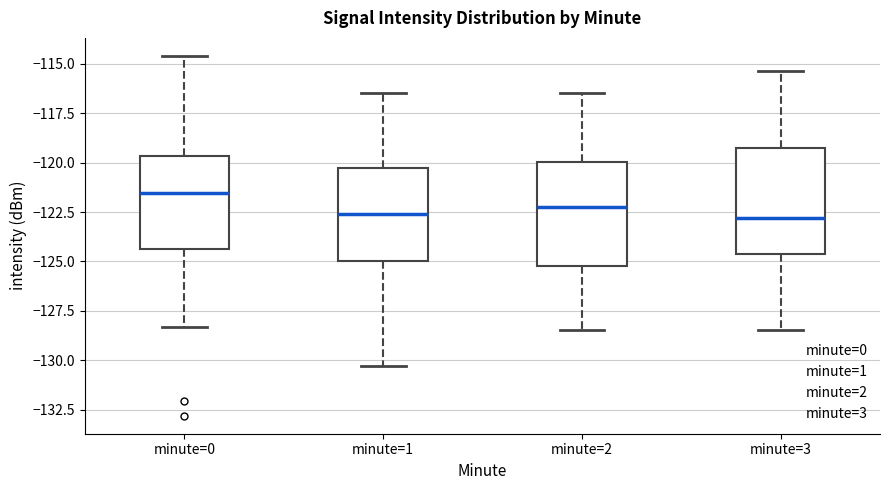

Reading left to right, transcribe this box plot: for each box, give where its median line is, the range the box spans, and where its two whiskers end, as read against the y-axis. The values are not printed on the chart, so give them approximately, as read against the axis.

minute=0: median -121.5, box -124.5 to -119.5, whiskers -128.5 to -114.5
minute=1: median -122.5, box -125.0 to -120.5, whiskers -130.5 to -116.5
minute=2: median -122.0, box -125.0 to -120.0, whiskers -128.5 to -116.5
minute=3: median -123.0, box -124.5 to -119.5, whiskers -128.5 to -115.5